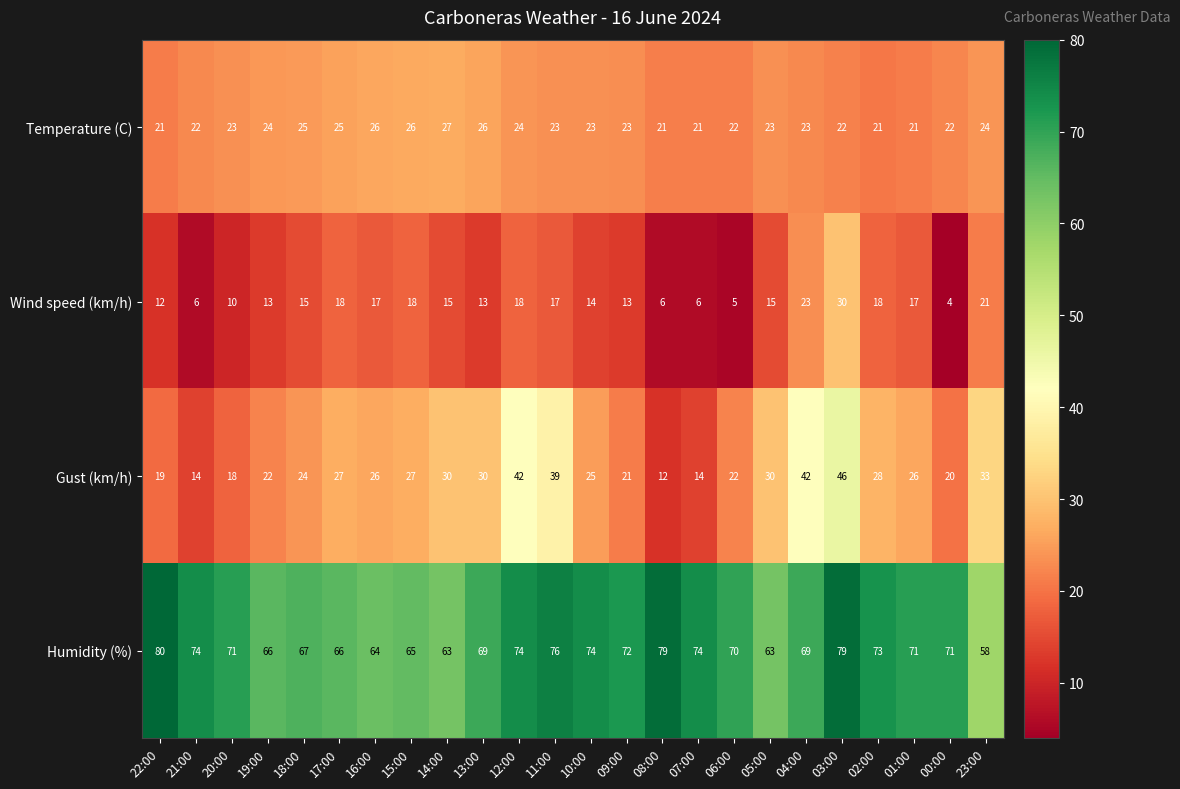

At which category does the chart reach its minimum across all series?

00:00